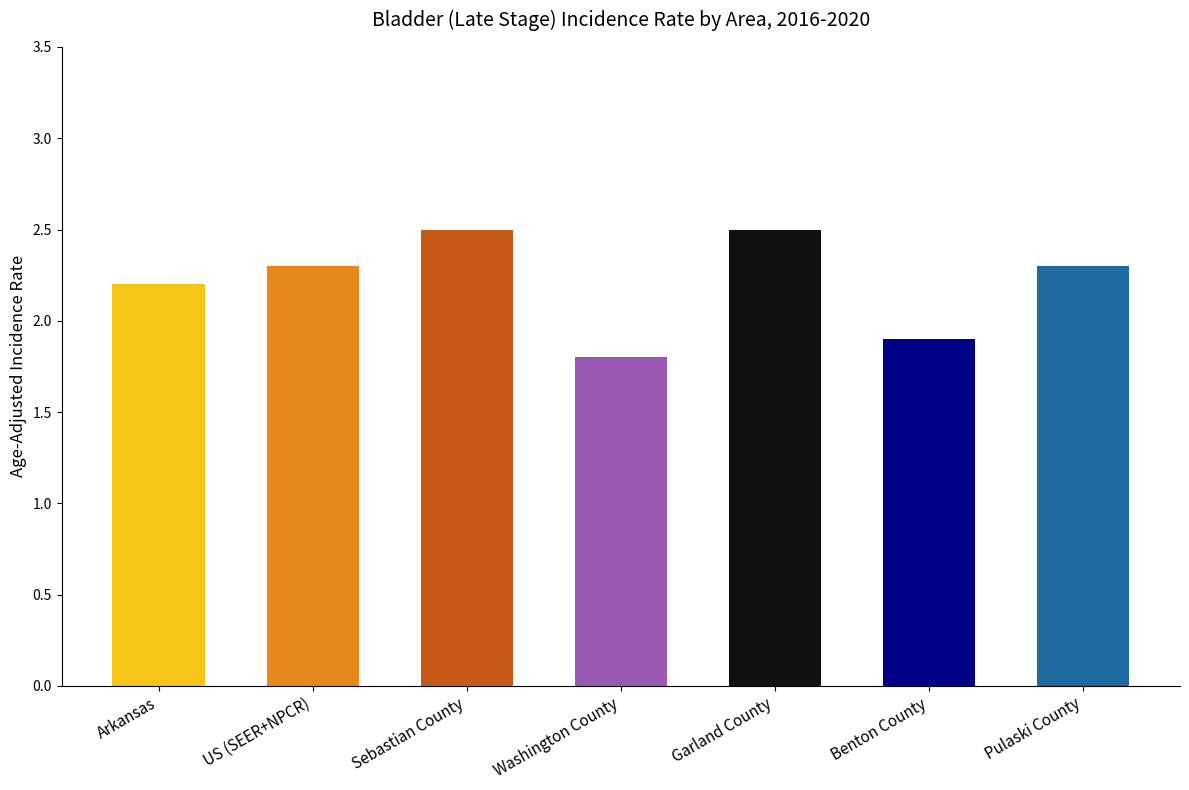

What is the difference between the maximum and minimum values?

0.7